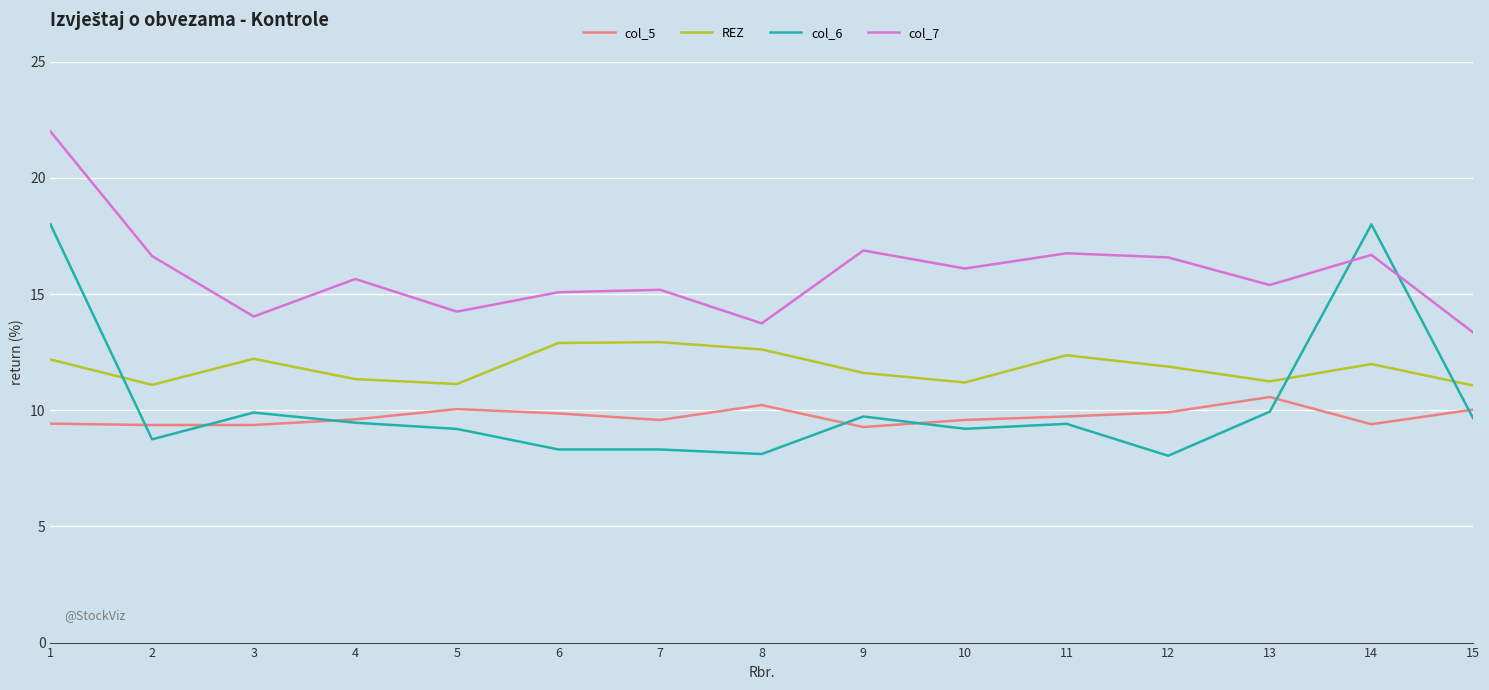

What is the minimum value shown in the chart?

8.0